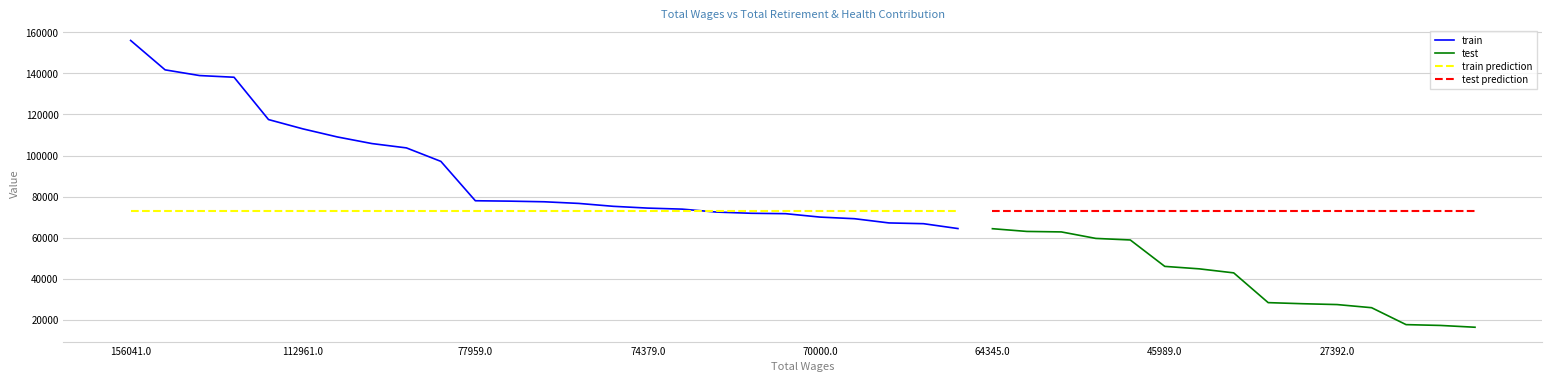

The value of Total Retirement & Health Contribution at Field Service Representative is 19200. True or false?

False